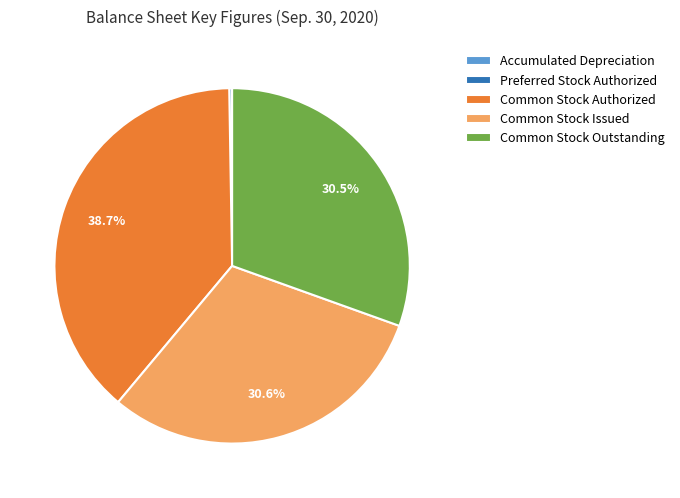

Combined, what portion of the pie is Common Stock Outstanding and Common Stock Issued?

61.1%